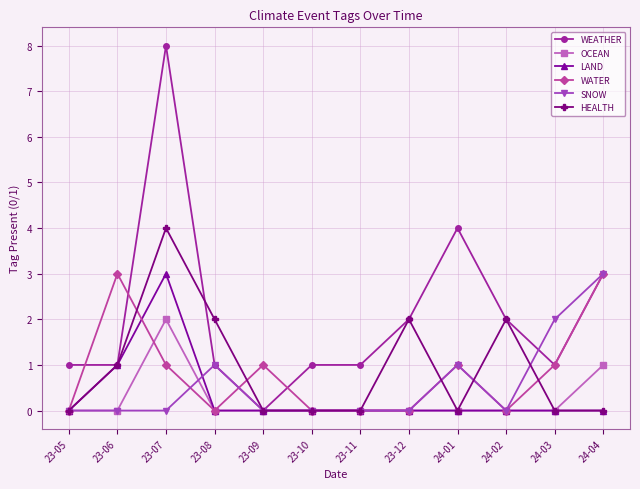

At which category does OCEAN reach its first local peak?

23-07